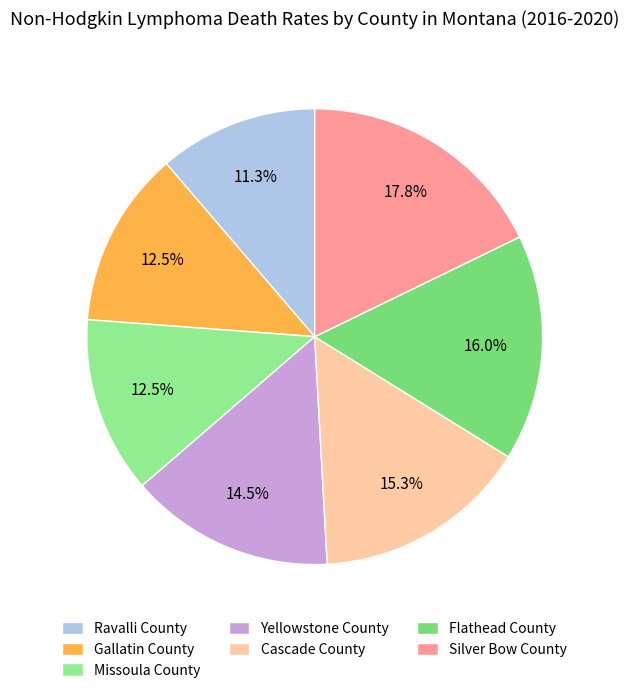

To the nearest percent, what is the difference between the largest and smallest slice percentages?

7%